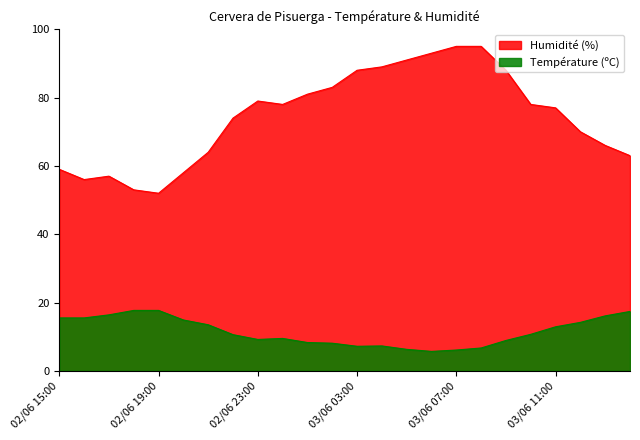

True or false: Humidité (%) and Température (ºC) intersect in this chart.

False